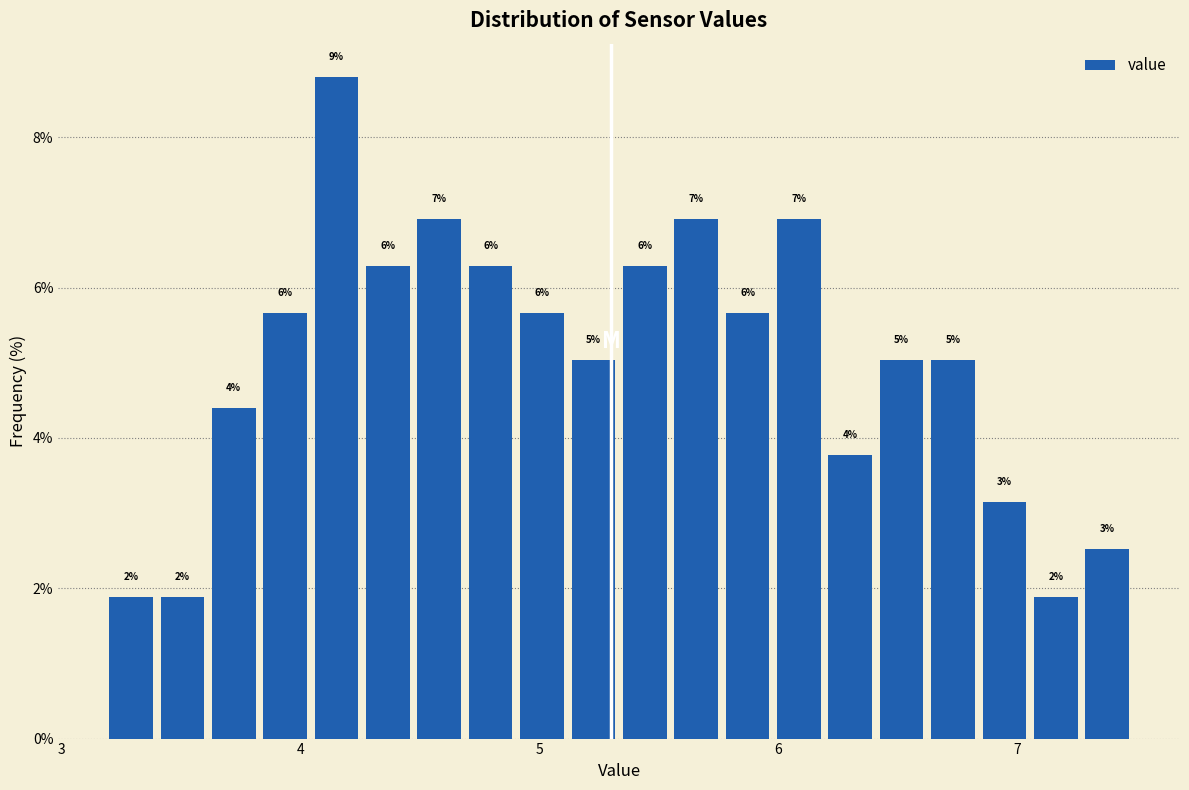

Read against the x-axis, roughly where is the centre of the tallest bar?

4.2